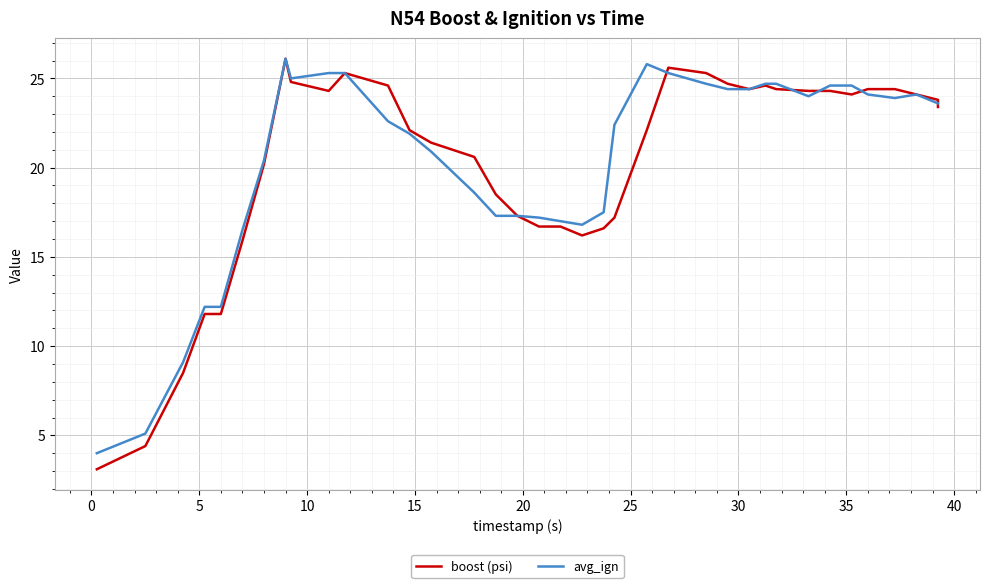

What are all the series names shown in the legend?

boost (psi), avg_ign